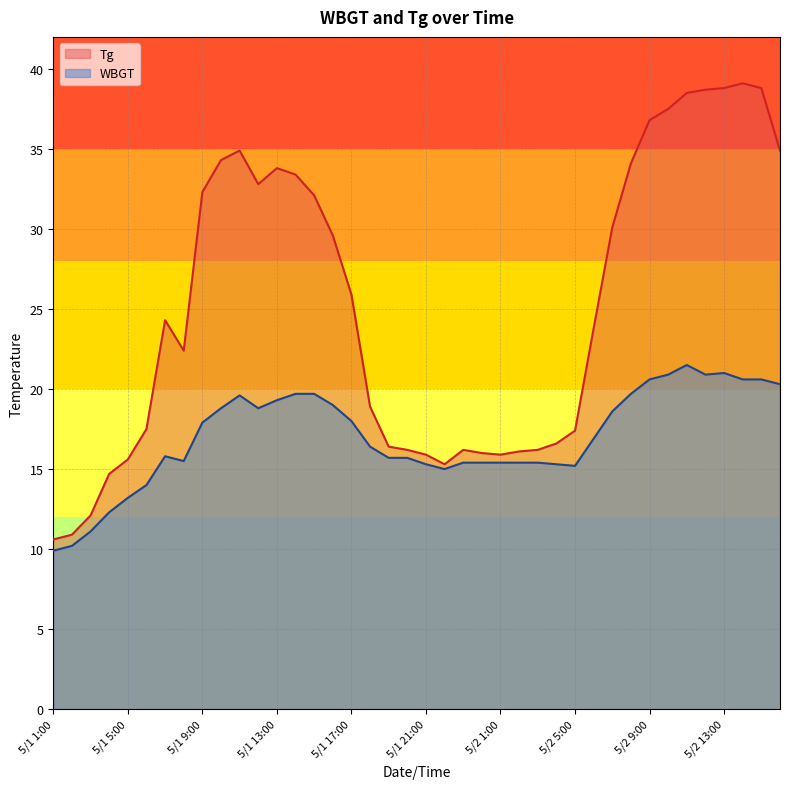

Reading left to right, list all the values displayed in this chart.

Tg: 10.6	10.9	12.1	14.7	15.6	17.5	24.3	22.4	32.3	34.3	34.9	32.8	33.8	33.4	32.1	29.6	25.9	18.9	16.4	16.2	15.9	15.3	16.2	16.0	15.9	16.1	16.2	16.6	17.4	23.8	30.1	34.1	36.8	37.5	38.5	38.7	38.8	39.1	38.8	34.9
WBGT: 9.9	10.2	11.1	12.3	13.2	14.0	15.8	15.5	17.9	18.8	19.6	18.8	19.3	19.7	19.7	19.0	18.0	16.4	15.7	15.7	15.3	15.0	15.4	15.4	15.4	15.4	15.4	15.3	15.2	16.9	18.6	19.7	20.6	20.9	21.5	20.9	21.0	20.6	20.6	20.3